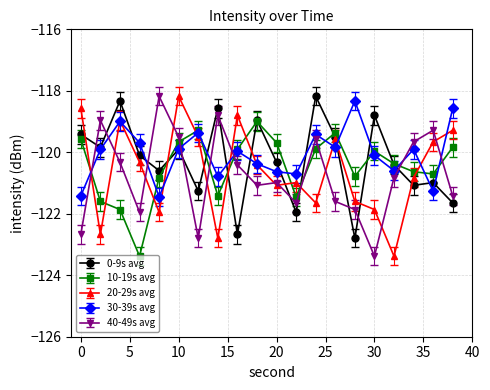

After their last crossing, which series has the higher values: 0-9s avg or 40-49s avg?

40-49s avg